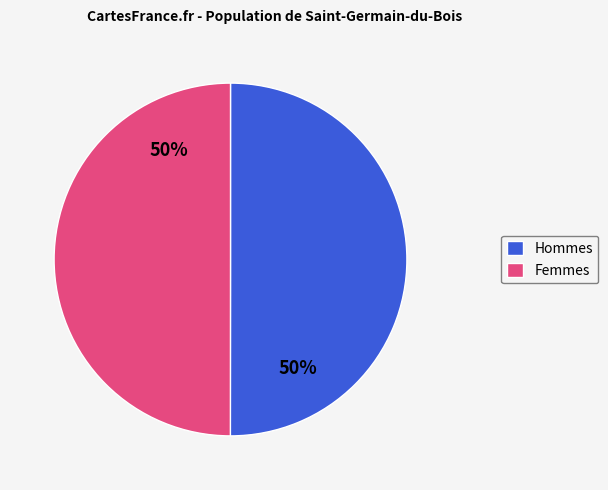

Is the sum of Femmes and Hommes greater than half?

Yes